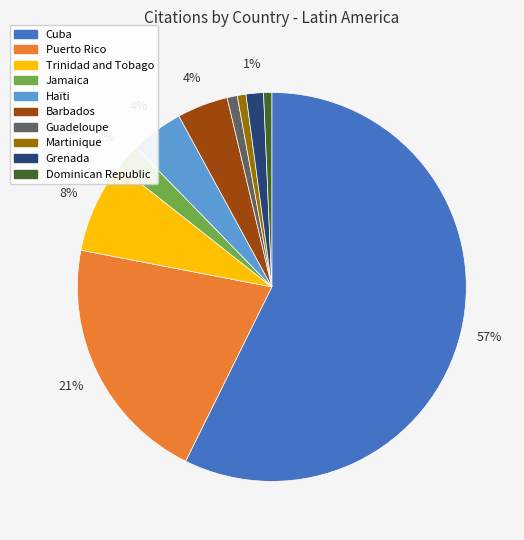

Between Puerto Rico and Dominican Republic, which is larger?

Puerto Rico